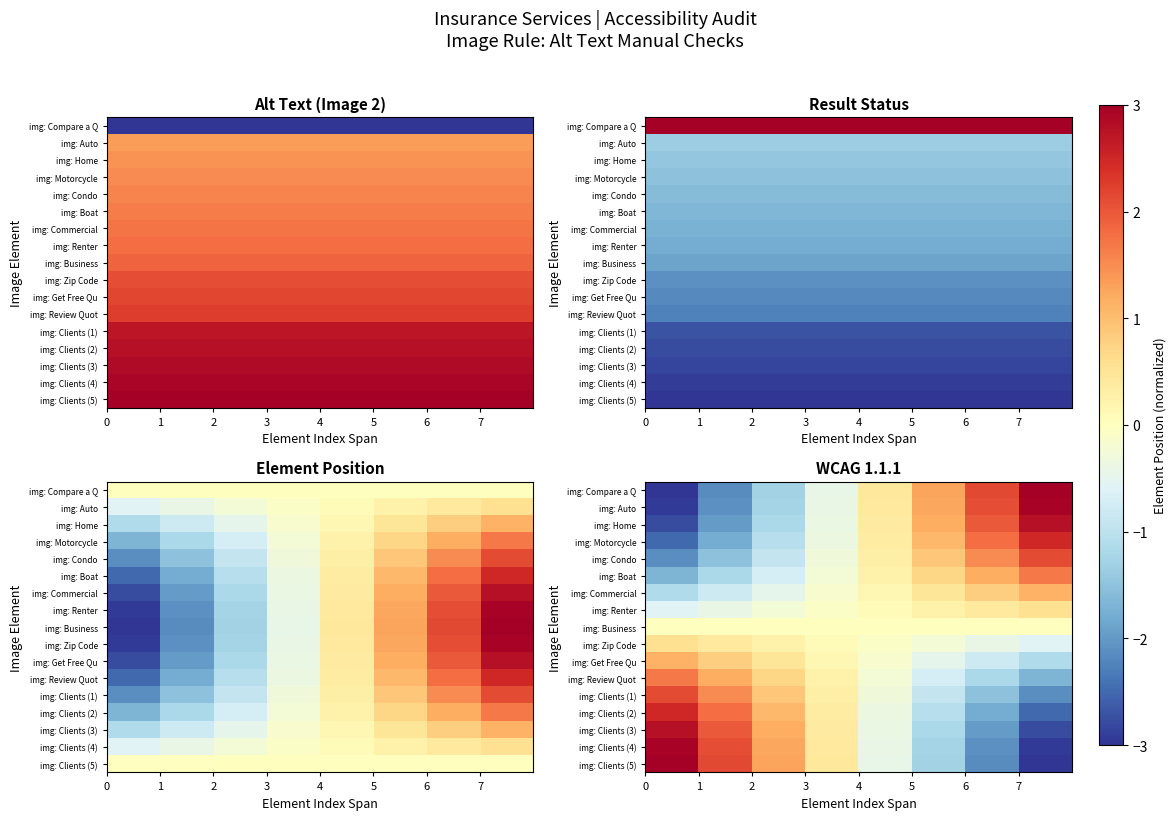

How many values in the img: Clients (2) series exceed 0?

4